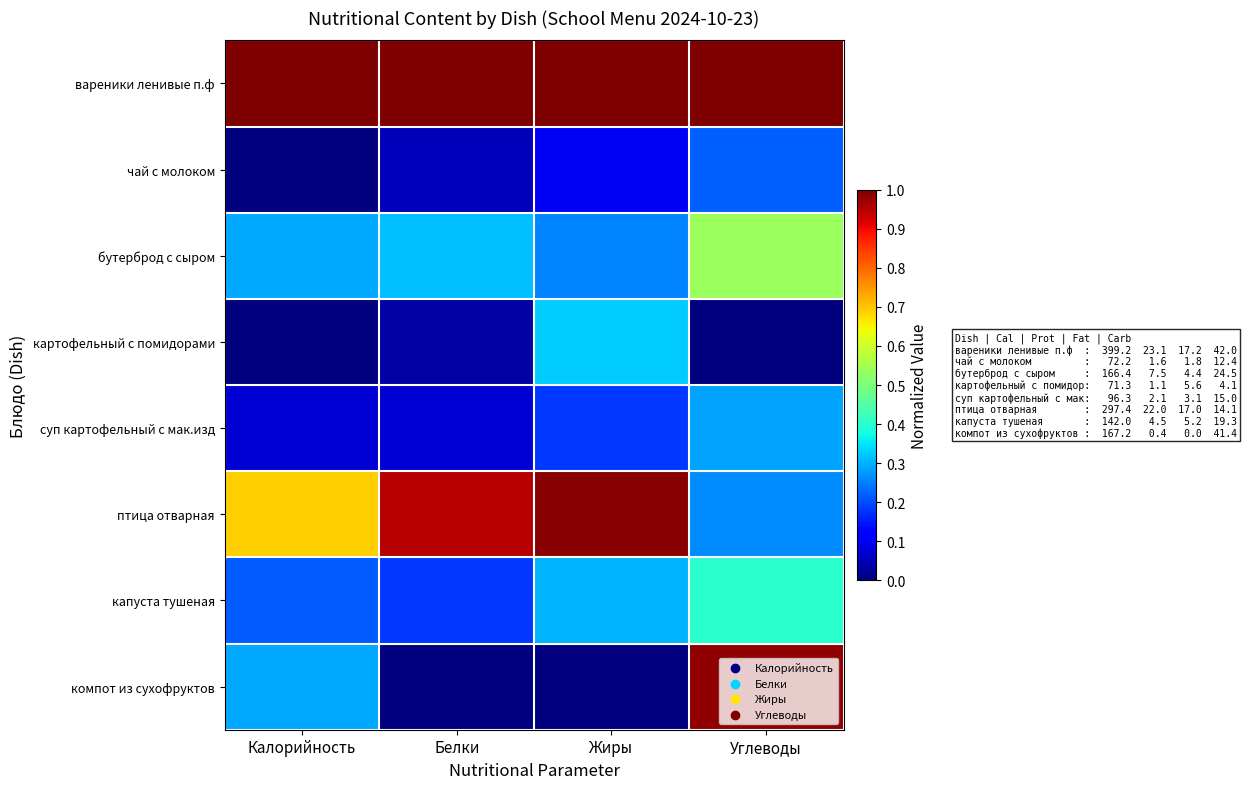

At which category is the sum across all series the highest?

Углеводы